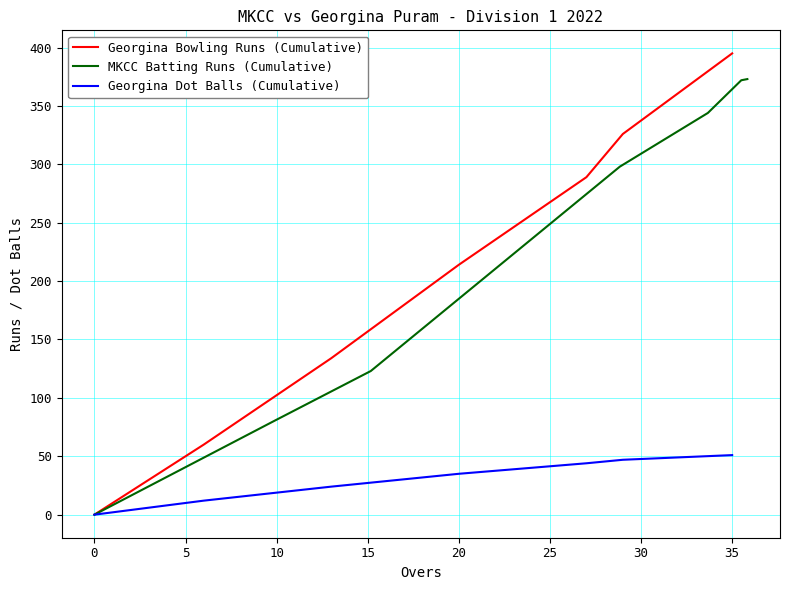

What is the maximum value for Georgina Dot Balls (Cumulative)?

51